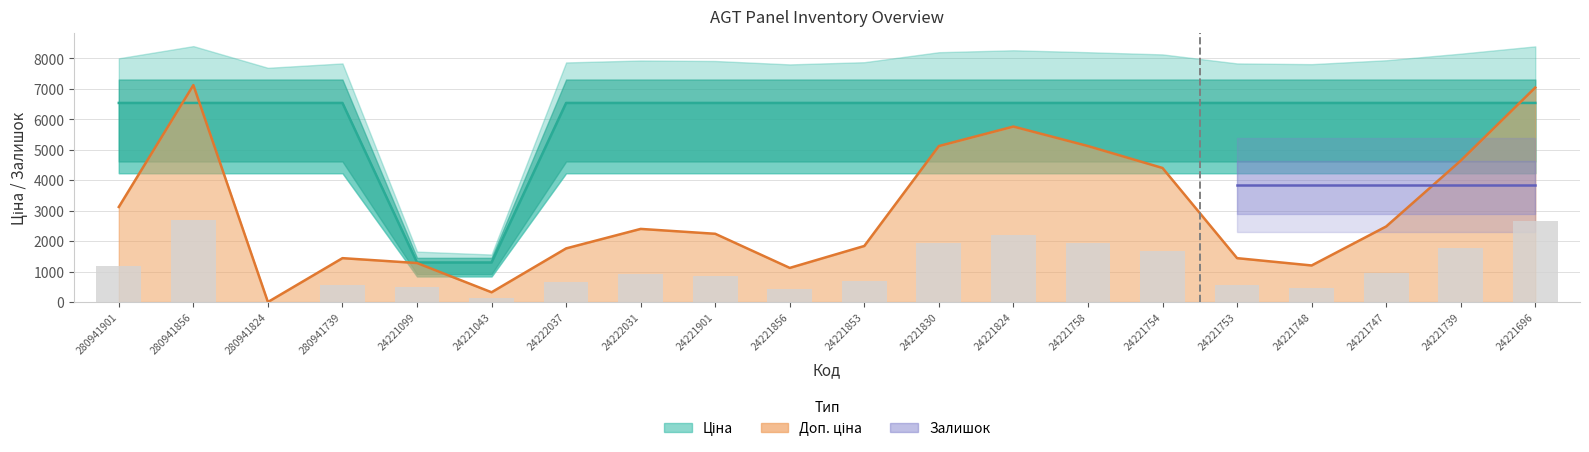

At which label does Ціна reach its peak?

280941901